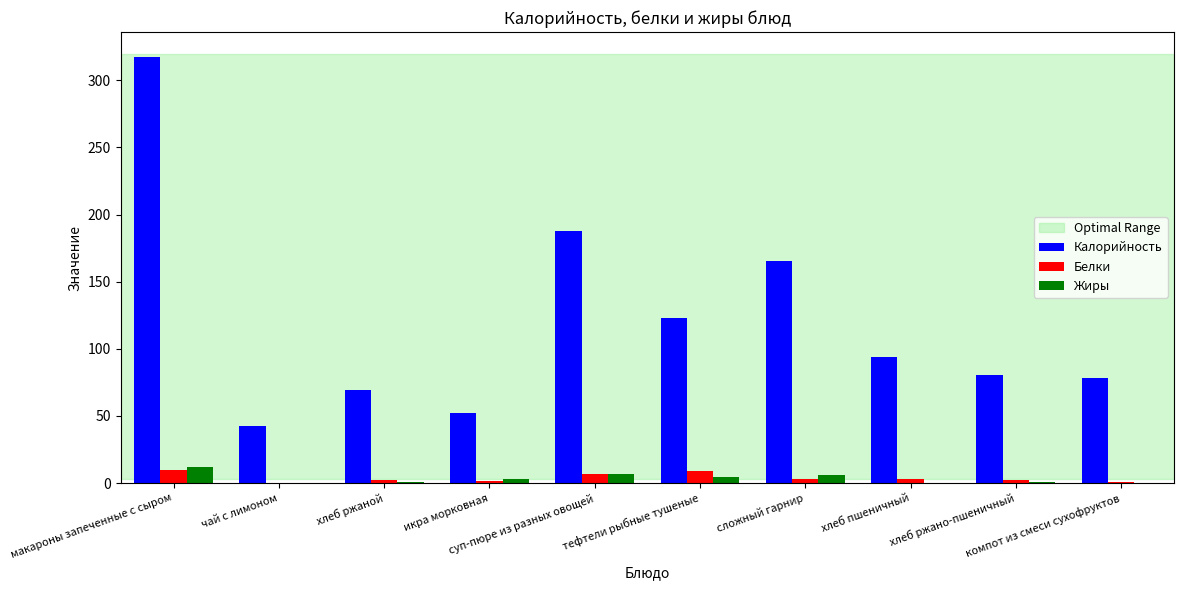

What is the sum of all Белки values?

38.7